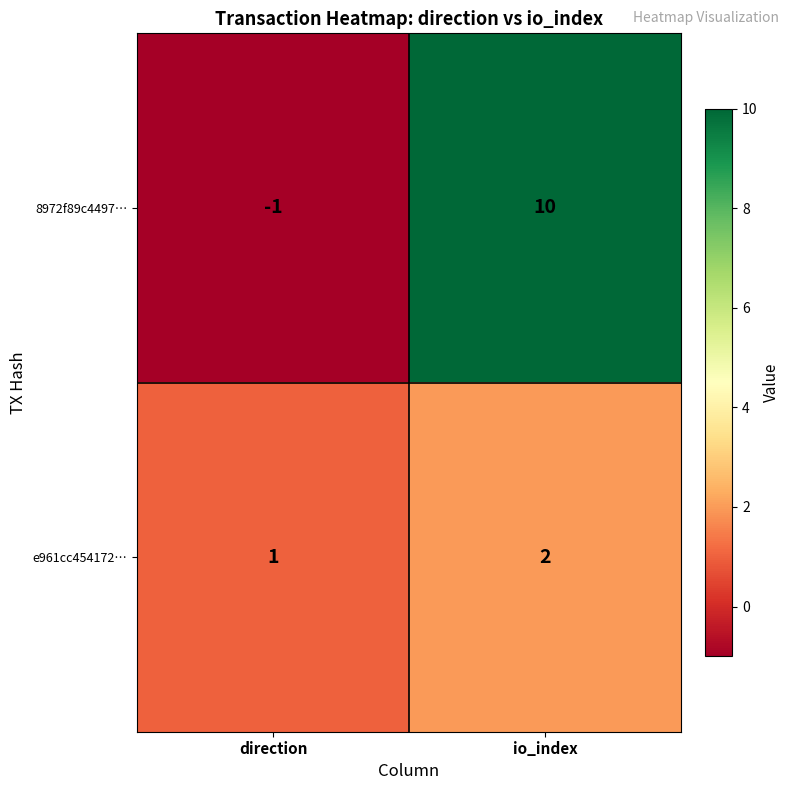

Which category has the lowest value in the e961cc454172… series?

direction